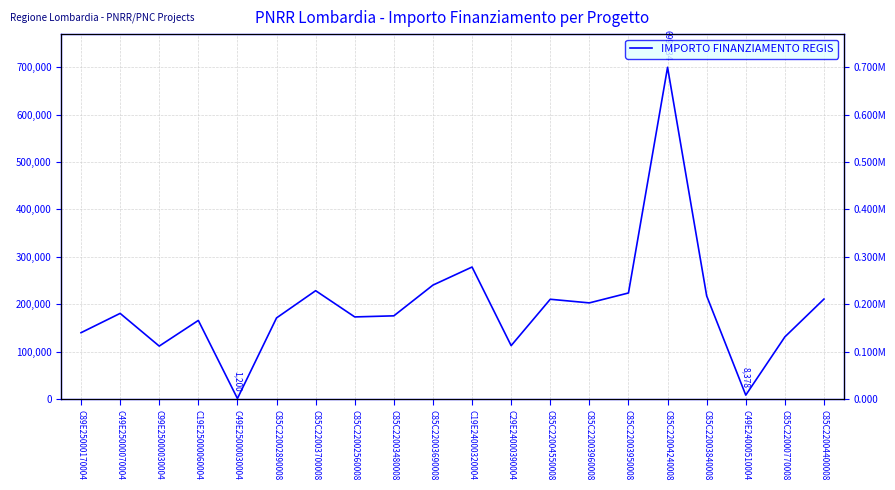

Rank the categories by value from lowest to highest.

C49E25000030004, C49E24000510004, C99E25000030004, C29E24000390004, C85C22000770008, C89E25000170004, C19E25000060004, C85C22002890008, C85C22002560008, C85C22003480008, C49E25000070004, C85C22003960008, C85C22004550008, C85C22004400008, C85C22003840008, C85C22003950008, C85C22003700008, C85C22003690008, C19E24000320004, C85C22004240008